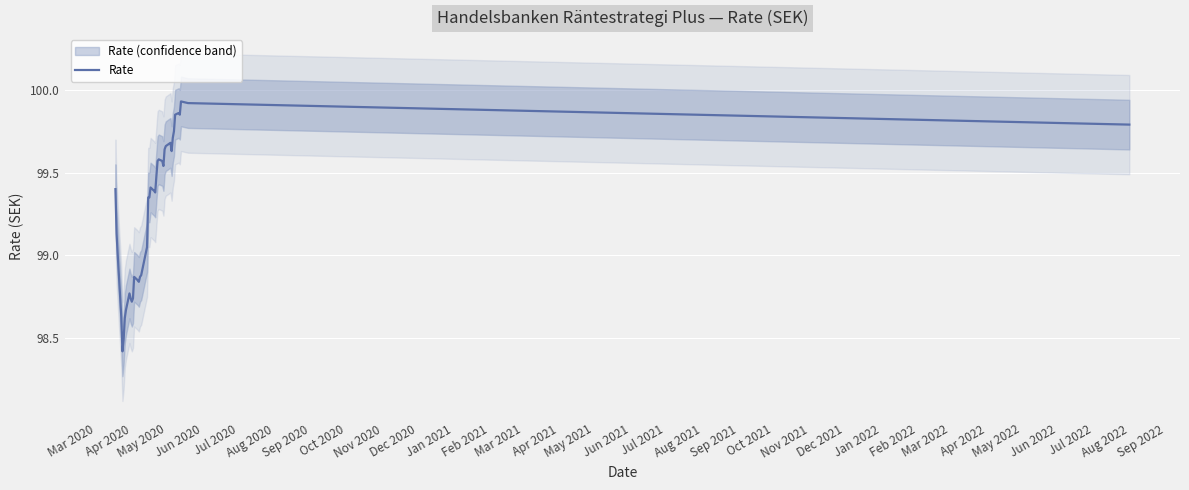

What is the minimum value for Rate?

98.4